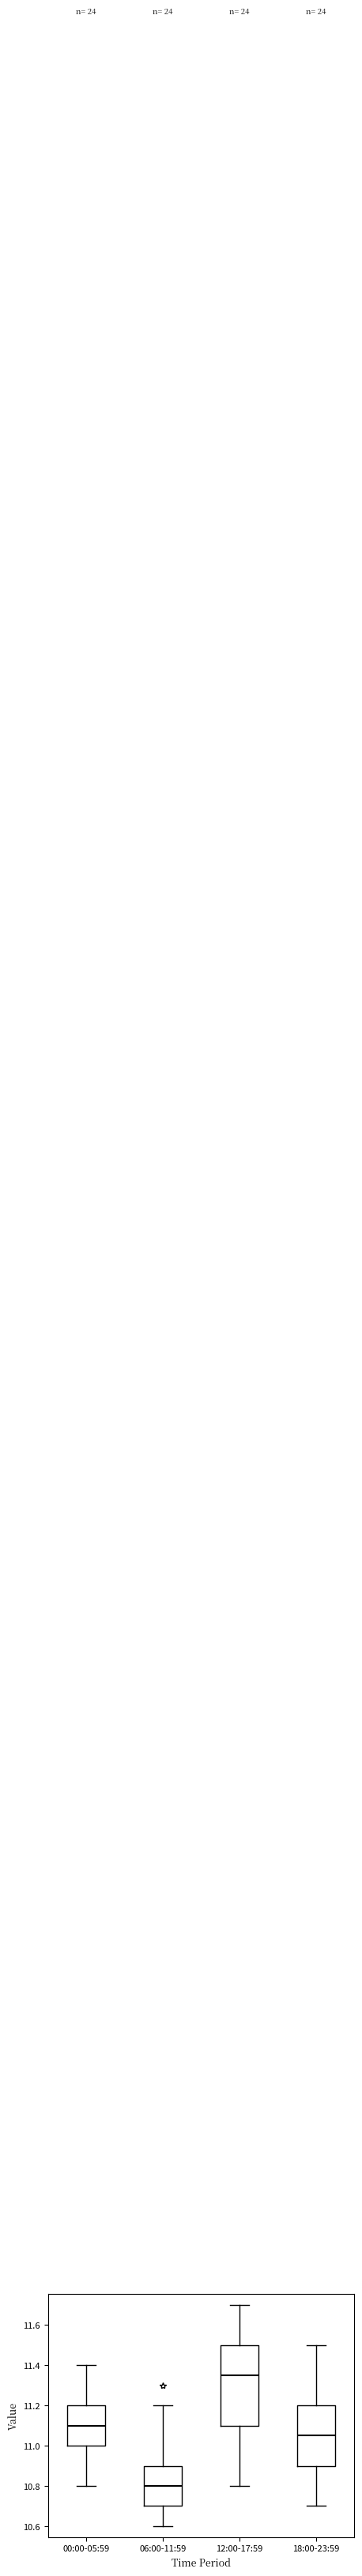

Reading left to right, read every box against the y-axis: the position of its median line, the range the box covers, and the ends of its whiskers. The values are not printed on the chart, so give them approximately, as read against the axis.

00:00-05:59: median 11.10, box 11.00 to 11.20, whiskers 10.80 to 11.40
06:00-11:59: median 10.80, box 10.70 to 10.90, whiskers 10.60 to 11.20
12:00-17:59: median 11.36, box 11.10 to 11.50, whiskers 10.80 to 11.70
18:00-23:59: median 11.06, box 10.90 to 11.20, whiskers 10.70 to 11.50